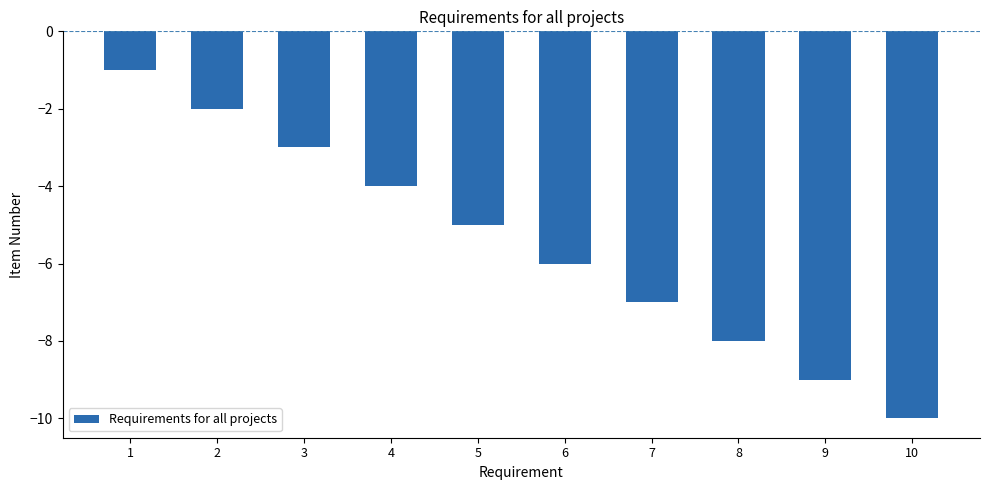

What is the smallest value displayed?

-10